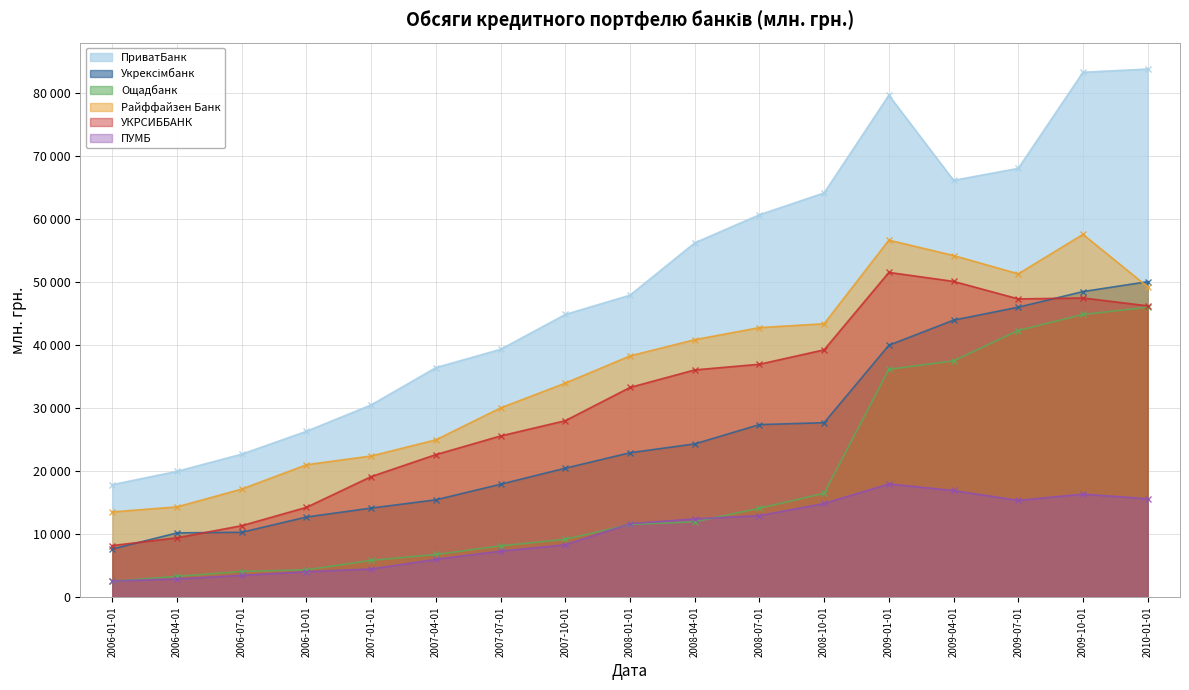

What is the average value of the Укрексімбанк series?

25833.2